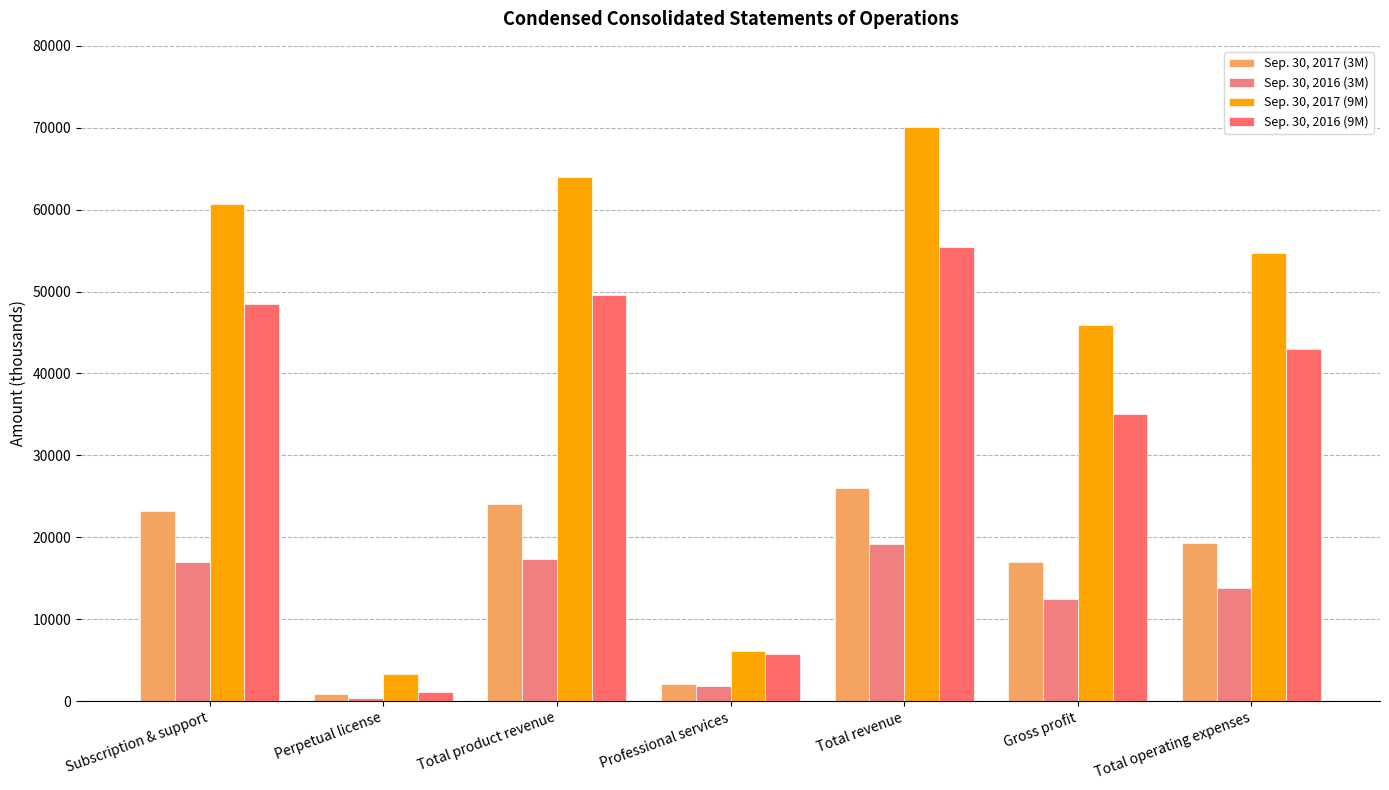

What position from the left is Professional services?

4